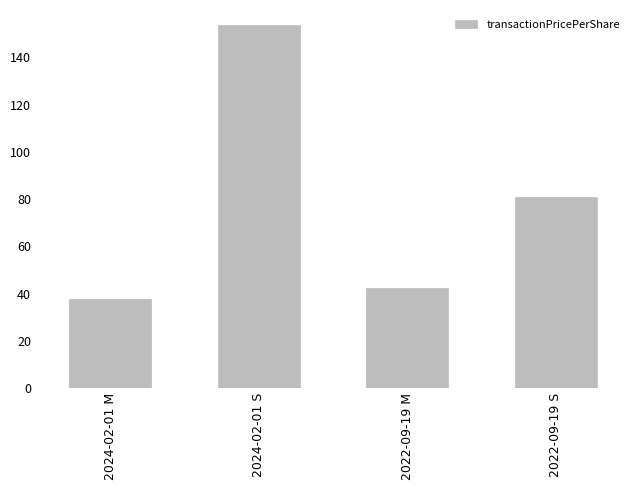

What is the ratio of the value at 2022-09-19 M to the value at 2024-02-01 M?

1.1